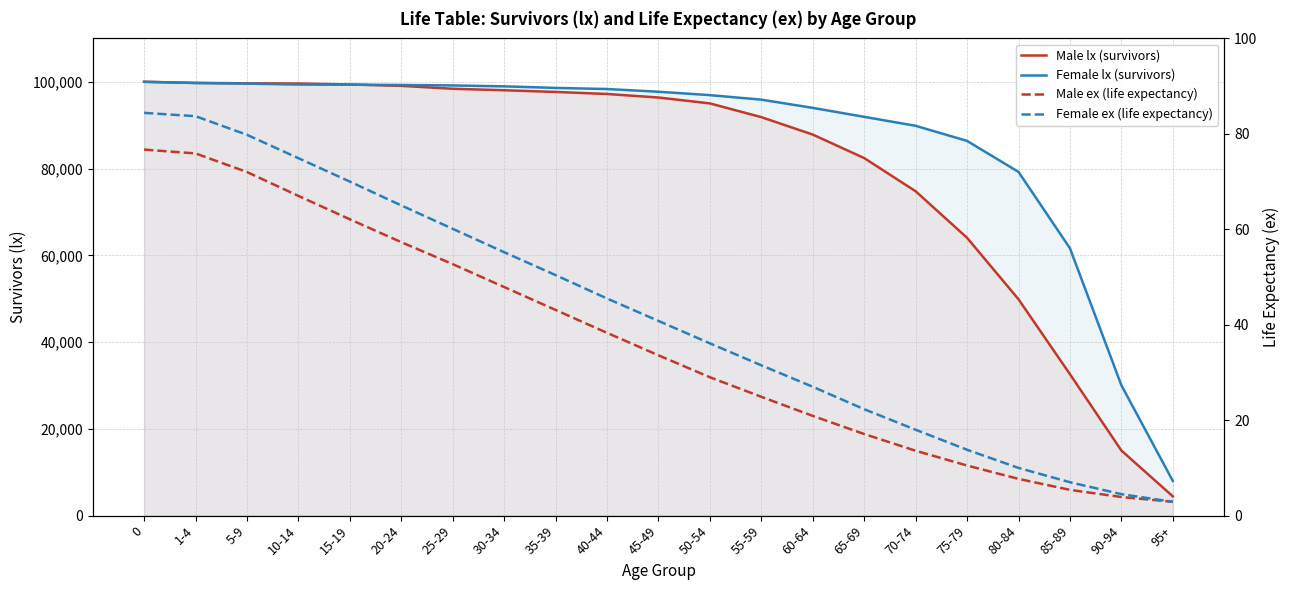

Reading right to left, transcribe all the data shown in this chart.

Male lx (survivors): 95+=4450.0	90-94=15008.0	85-89=32605.0	80-84=49871.0	75-79=64037.0	70-74=74771.0	65-69=82416.0	60-64=87834.0	55-59=91852.0	50-54=95020.0	45-49=96376.0	40-44=97190.0	35-39=97661.0	30-34=98050.0	25-29=98392.0	20-24=99060.0	15-19=99386.0	10-14=99595.0	5-9=99652.0	1-4=99747.0	0=100000.0
Female lx (survivors): 95+=8000.0	90-94=30045.0	85-89=61633.0	80-84=79230.0	75-79=86374.0	70-74=89856.0	65-69=91921.0	60-64=93986.0	55-59=95883.0	50-54=96924.0	45-49=97707.0	40-44=98334.0	35-39=98588.0	30-34=98951.0	25-29=99160.0	20-24=99265.0	15-19=99327.0	10-14=99367.0	5-9=99581.0	1-4=99717.0	0=100000.0
Male ex (life expectancy): 95+=2.9	90-94=3.9	85-89=5.4	80-84=7.7	75-79=10.5	70-74=13.6	65-69=17.1	60-64=20.9	55-59=24.9	50-54=29.0	45-49=33.6	40-44=38.3	35-39=43.1	30-34=47.9	25-29=52.7	20-24=57.3	15-19=62.1	10-14=67.0	5-9=72.0	1-4=75.9	0=76.7
Female ex (life expectancy): 95+=2.9	90-94=4.5	85-89=7.0	80-84=10.0	75-79=13.8	70-74=18.0	65-69=22.3	60-64=27.0	55-59=31.5	50-54=36.1	45-49=40.8	40-44=45.5	35-39=50.4	30-34=55.2	25-29=60.1	20-24=65.0	15-19=70.0	10-14=74.9	5-9=79.8	1-4=83.7	0=84.4